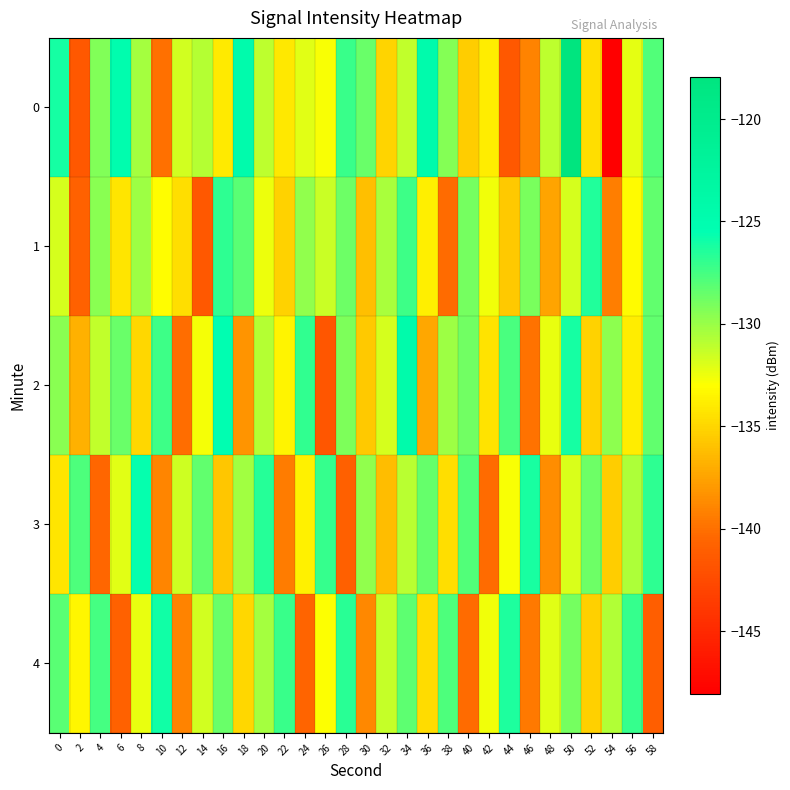

Rank the series by their maximum value, from lowest to highest.

1, 4, 3, 2, 0